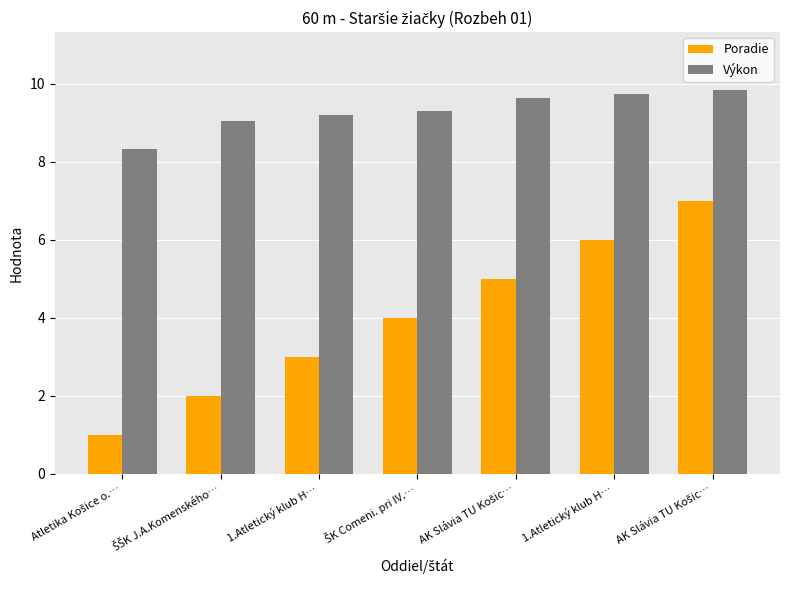

What are all the series names shown in the legend?

Poradie, Výkon